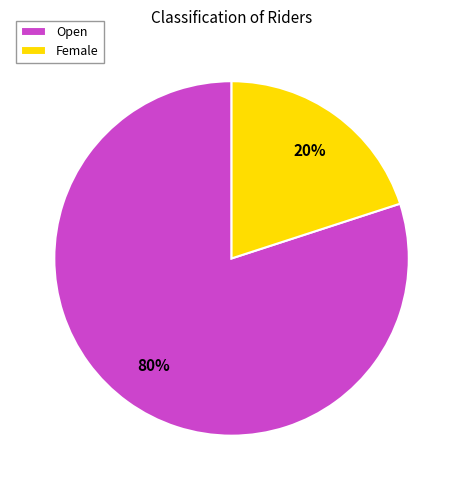

What is the largest slice in the pie chart?

Open